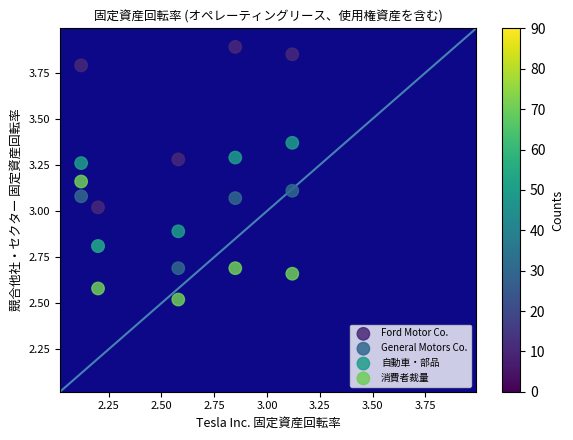

Which series has the largest Y range (max minus min)?

Ford Motor Co.